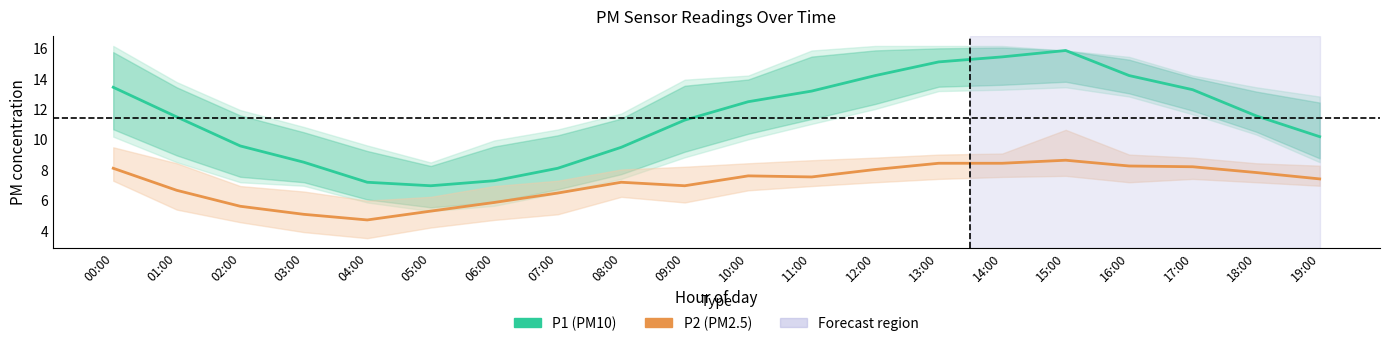

How many values in the P2 (PM2.5) series exceed 7?

12